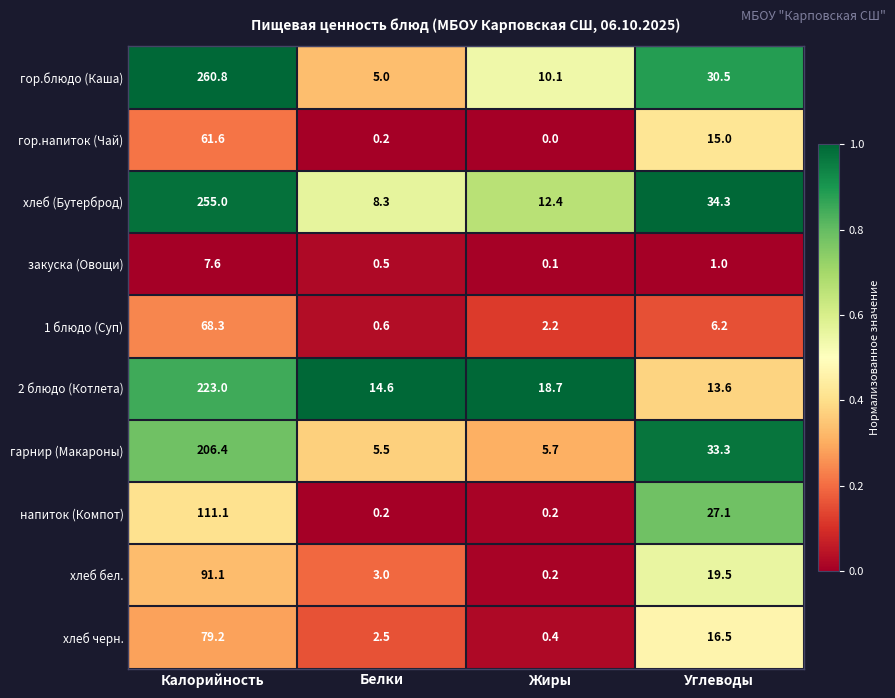

Rank the series by their maximum value, from lowest to highest.

закуска (Овощи), гор.напиток (Чай), 1 блюдо (Суп), хлеб черн., хлеб бел., напиток (Компот), гарнир (Макароны), 2 блюдо (Котлета), хлеб (Бутерброд), гор.блюдо (Каша)